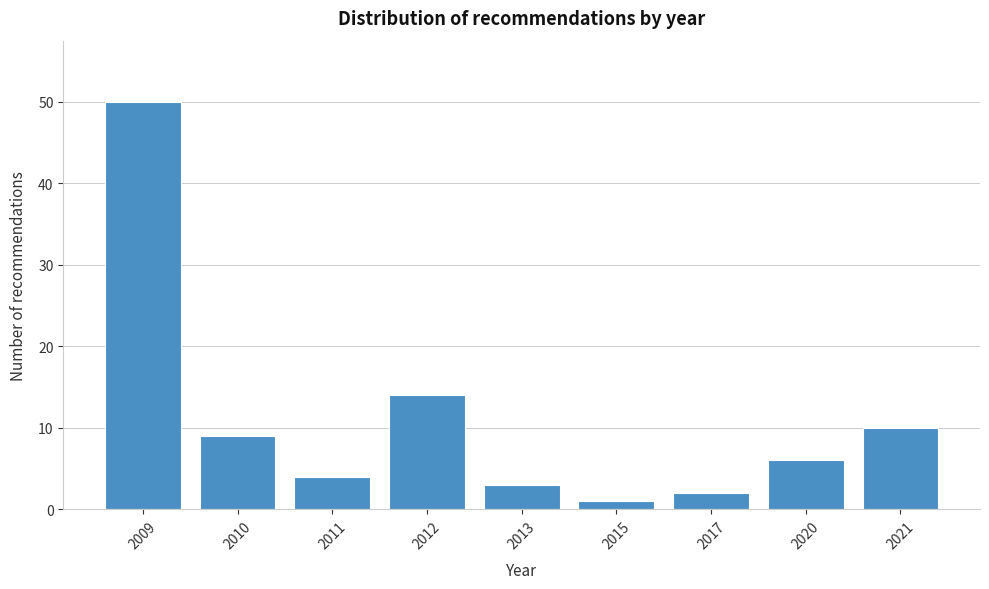

Reading left to right, what are all the values shown in this chart?

2009=50	2010=9	2011=4	2012=14	2013=3	2015=1	2017=2	2020=6	2021=10